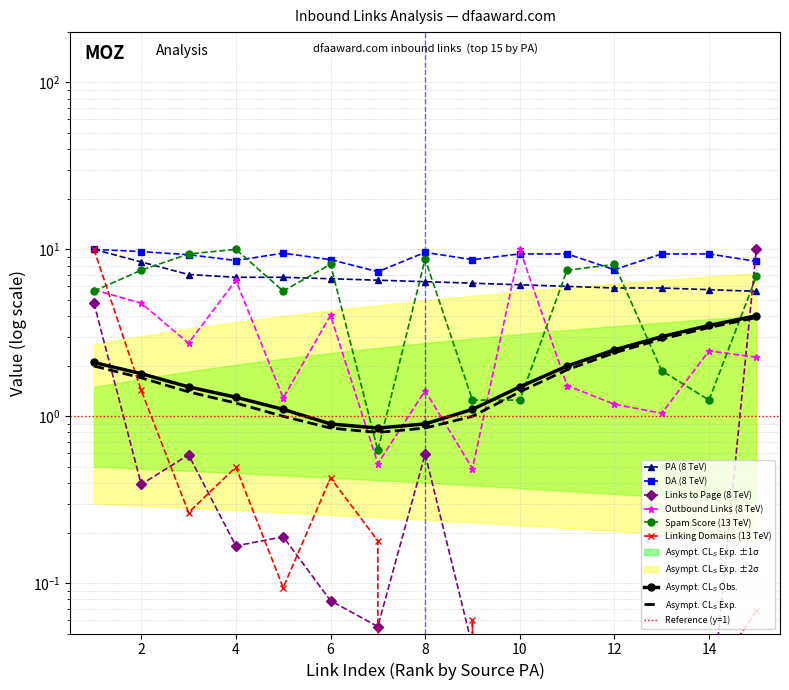

Is the value of DA (8 TeV) at 13 greater than the value of Links to Page (8 TeV) at 2?

Yes